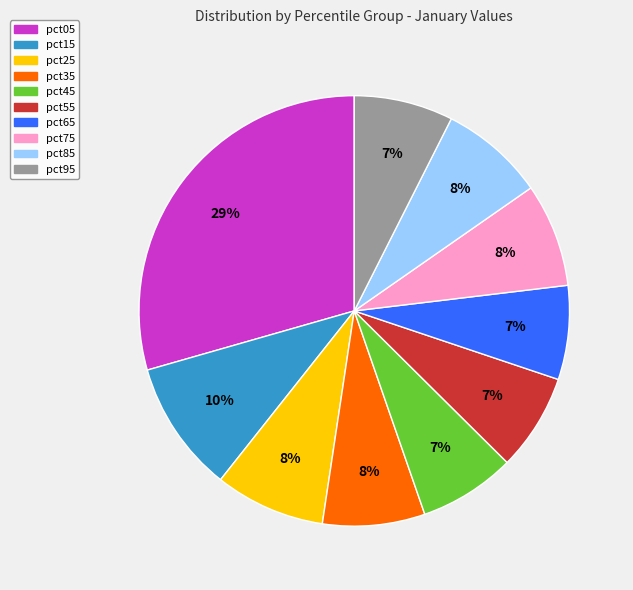

Between pct45 and pct25, which is larger?

pct25